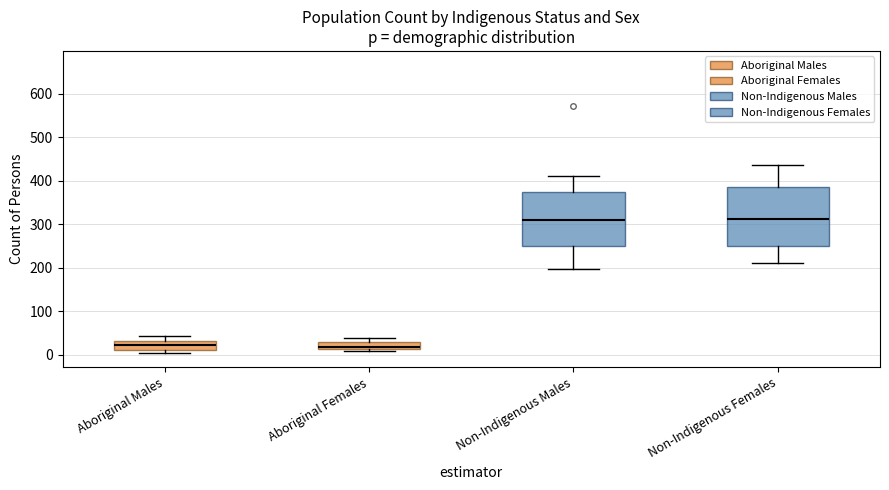

Comparing the boxes themselves (not the whiskers), which one is the tallest?

Non-Indigenous Females